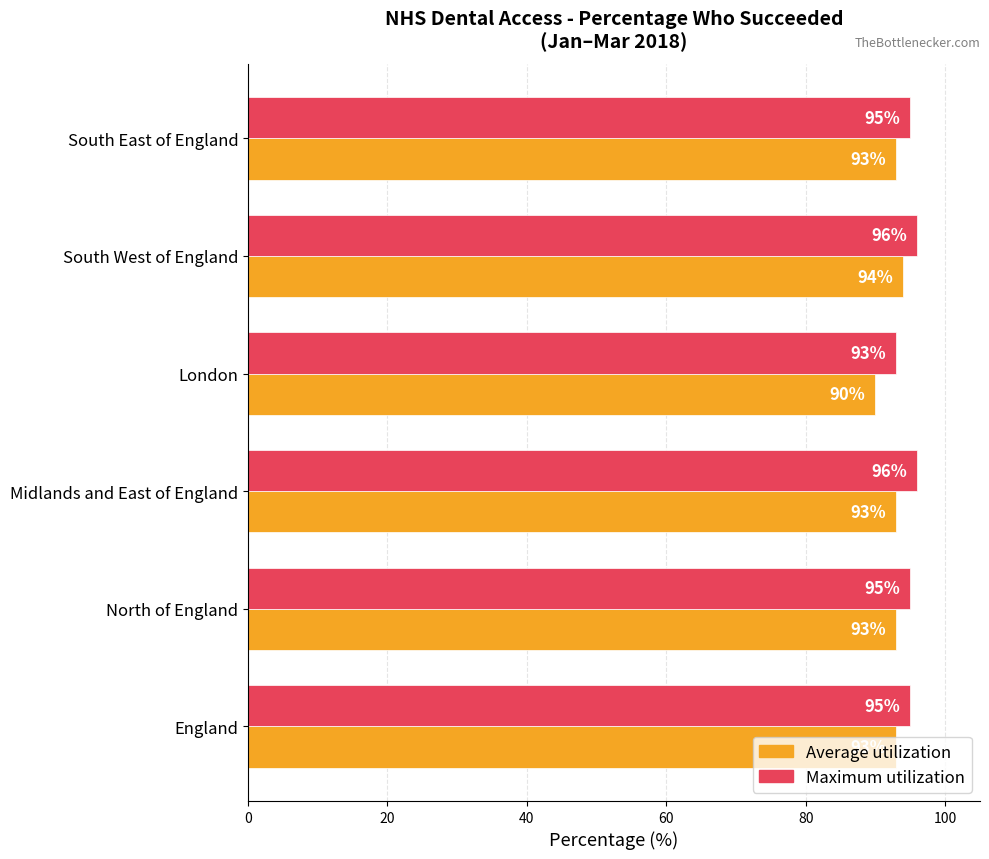

True or false: Maximum utilization has a value of 131 at England.

False